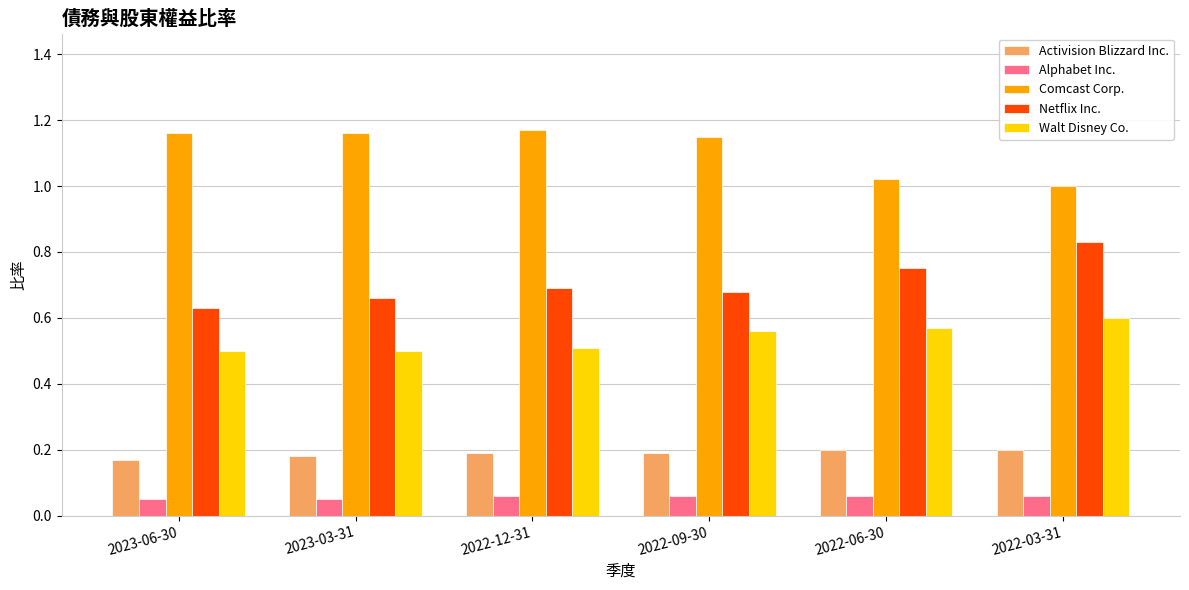

Which series has the largest total across all categories?

Comcast Corp.